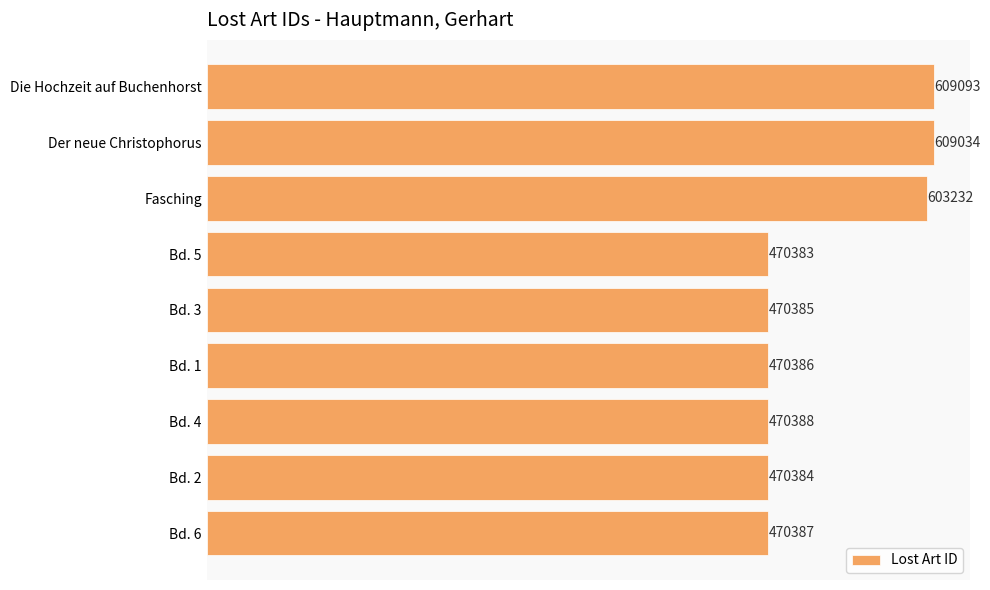

At which label is the value closest to 539738?

Fasching